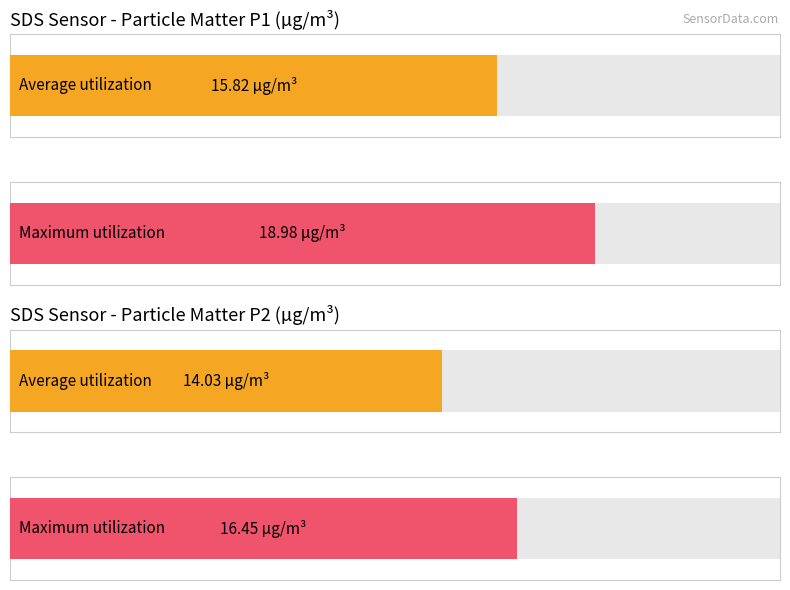

Rank the series by their maximum value, from highest to lowest.

SDS_P1, SDS_P2